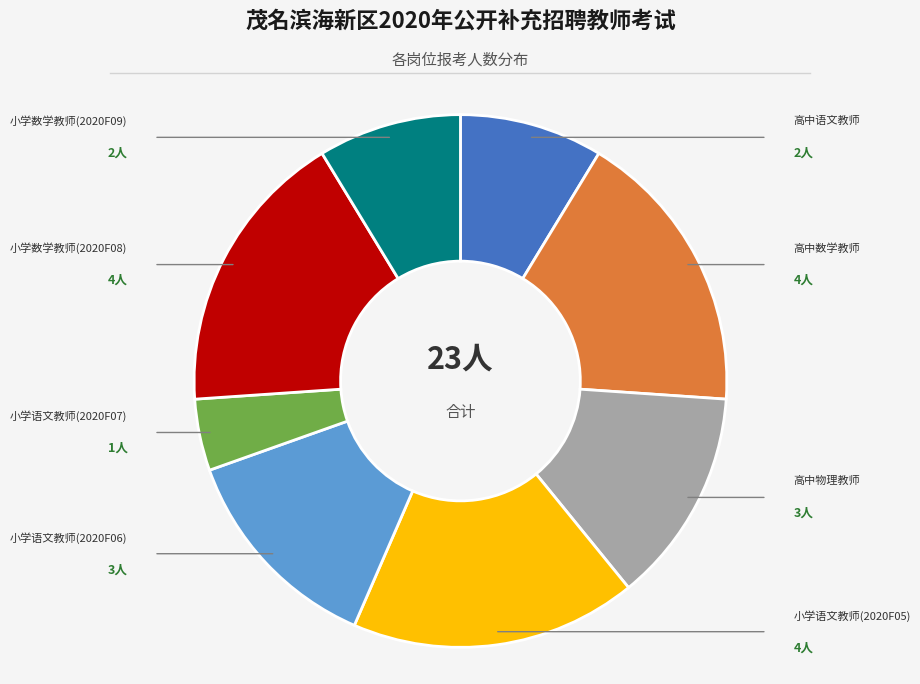

Is there any slice that represents more than half of the pie?

No